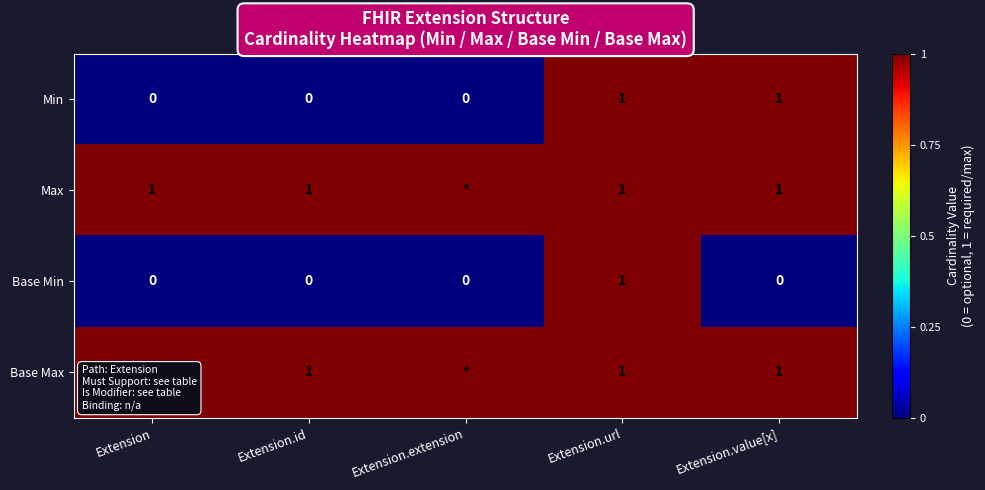

How many values in the Base Min series exceed 0?

1